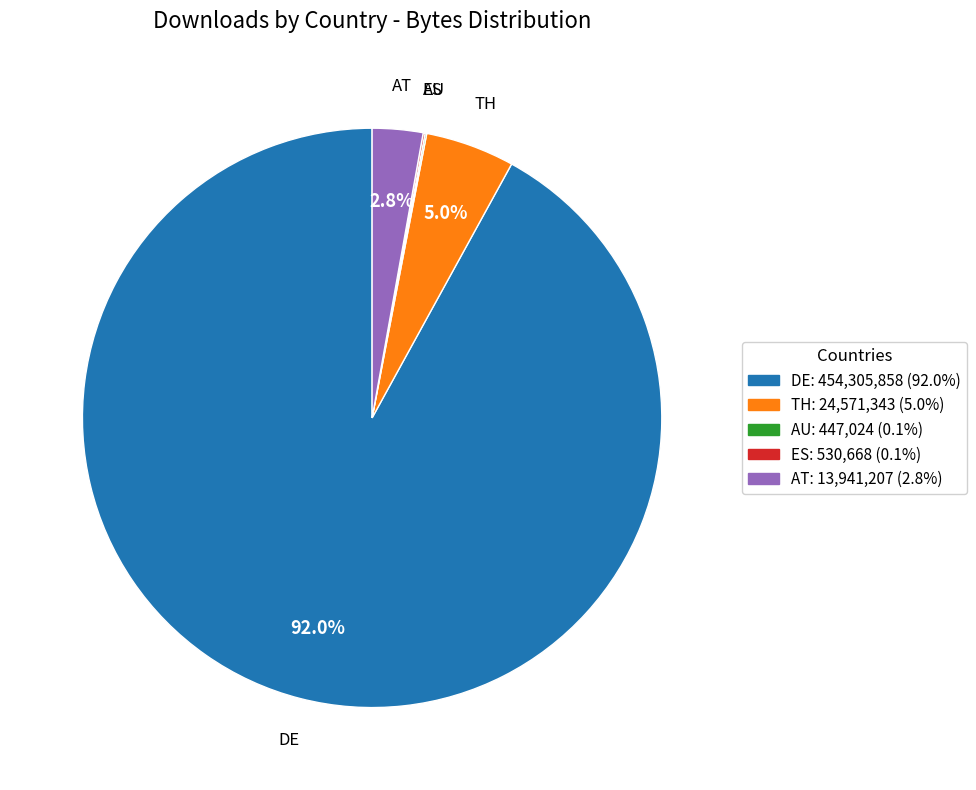

What is the ratio of the value at AT to the value at TH?

0.6